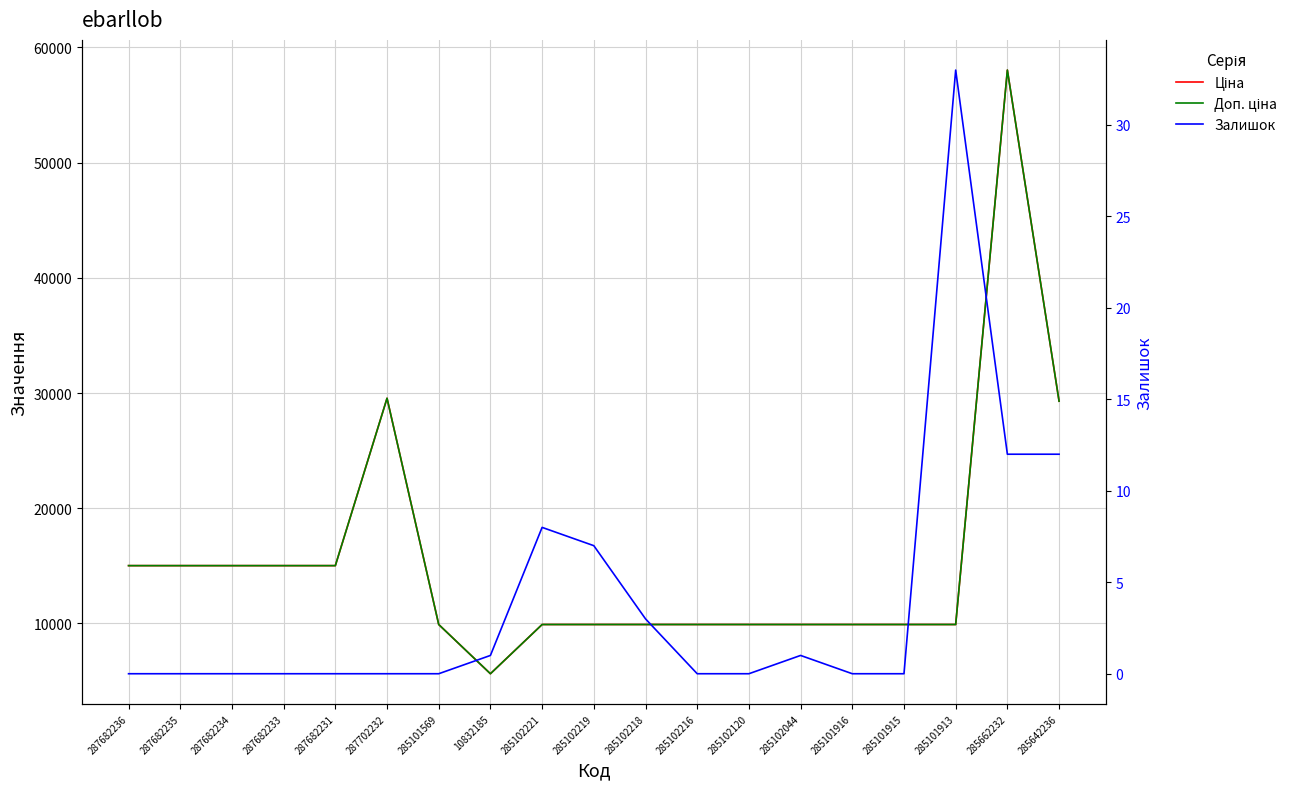

What is the average value of the Доп. ціна series?

15615.7